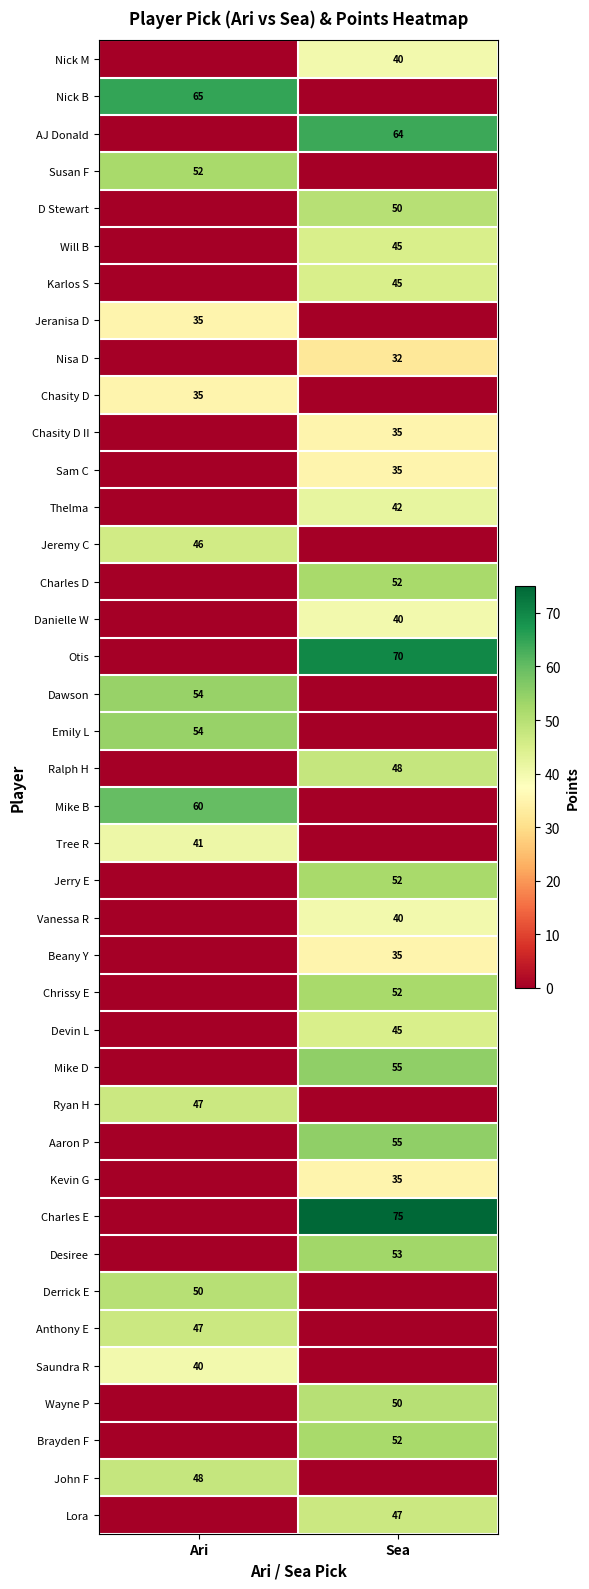

What is the spread (max minus min) of values at Ari?

65